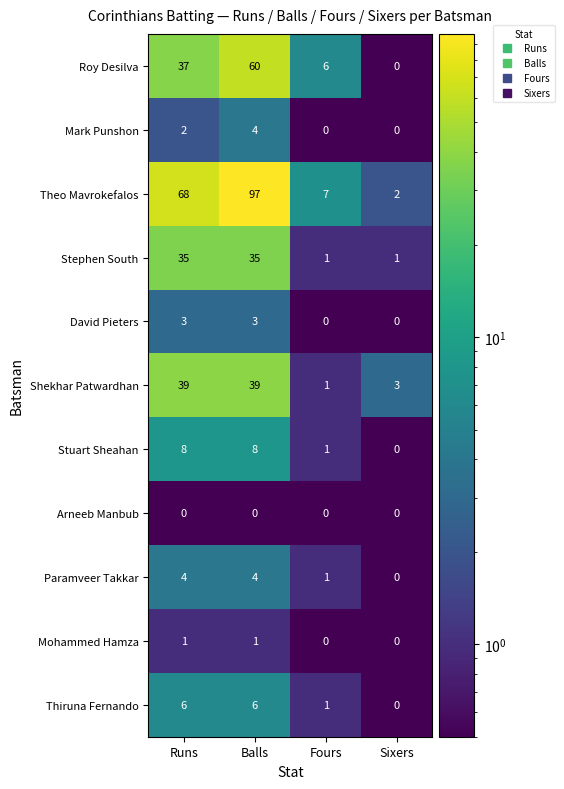

At which category is the sum across all series the highest?

Balls